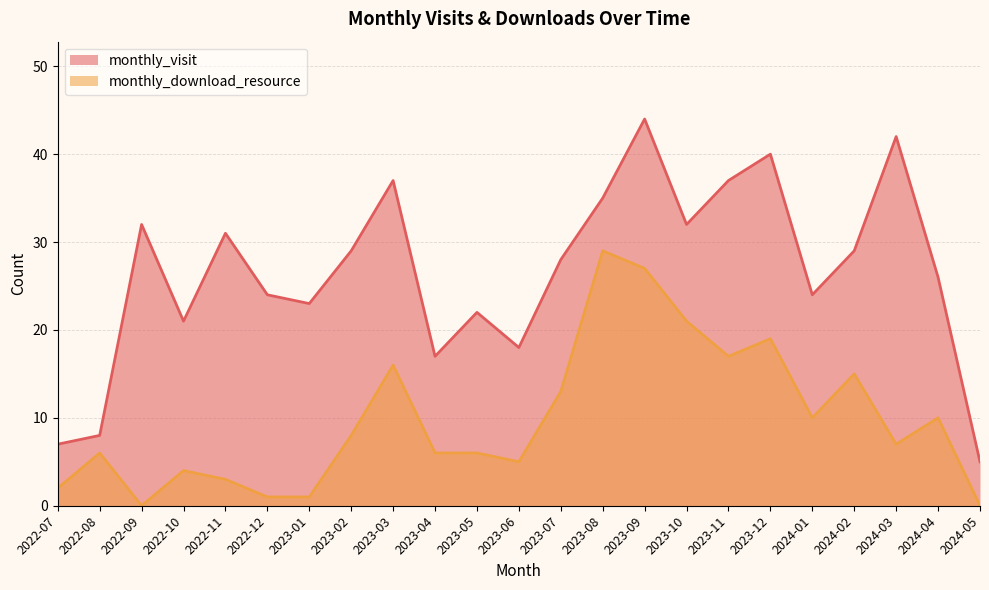

What position from the right is 2023-03?

15